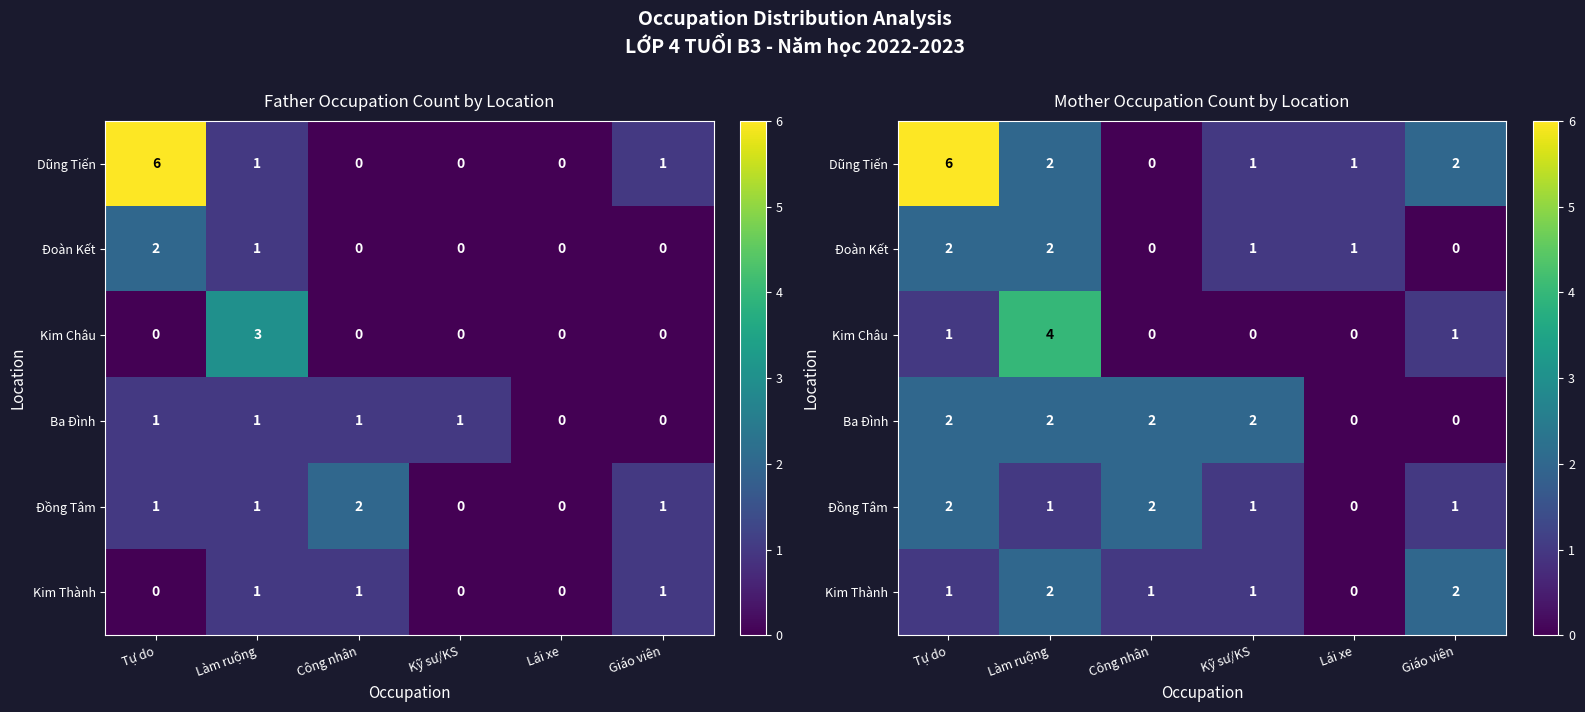

What is the maximum value shown in the chart?

6